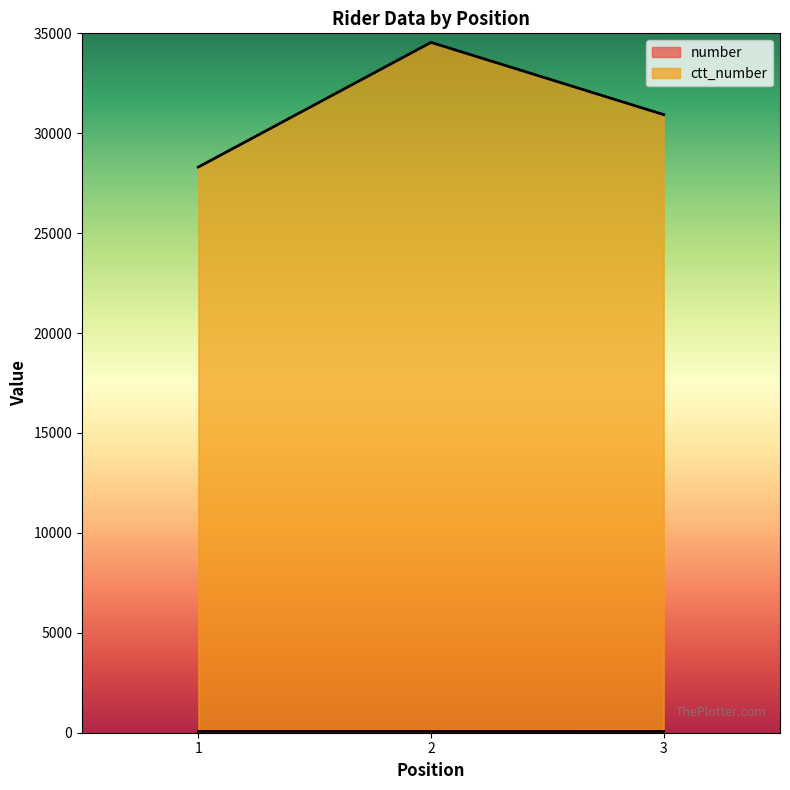

What are all the series names shown in the legend?

number, ctt_number